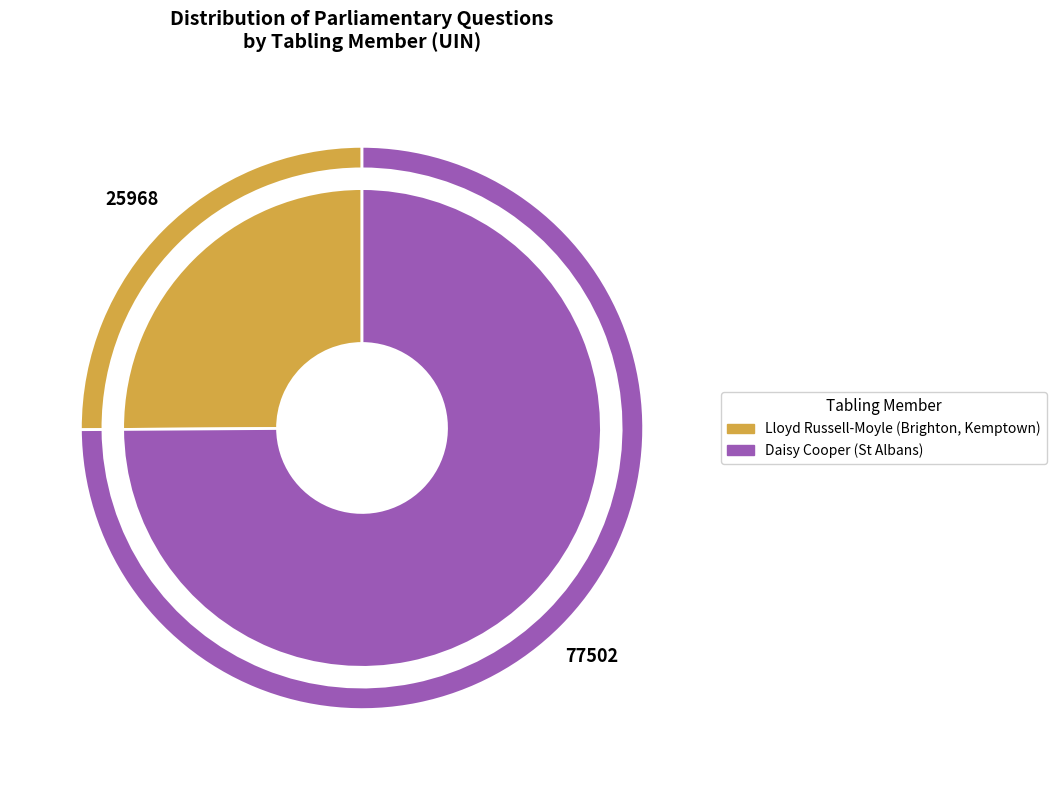

Which category has the smallest portion of the pie?

Lloyd Russell-Moyle (Brighton, Kemptown)